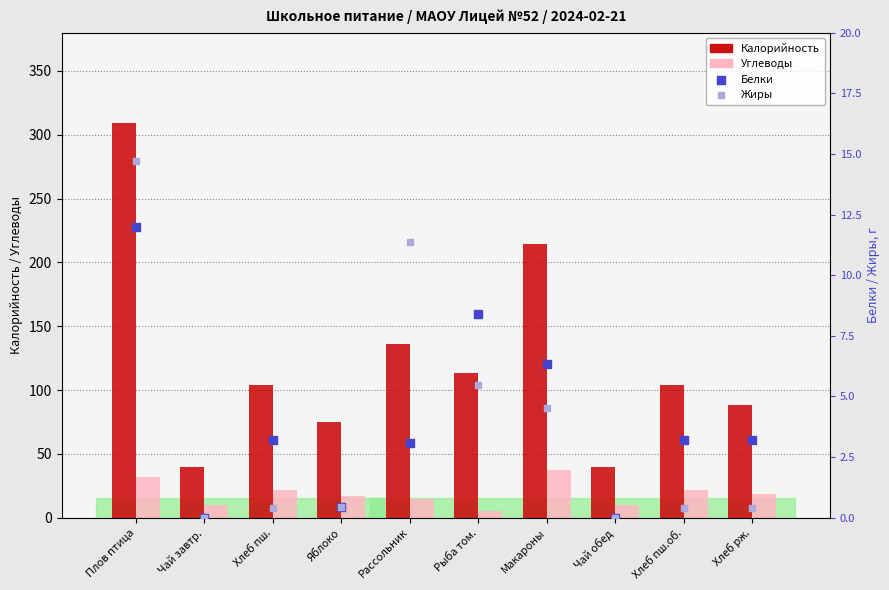

At how many categories does at least one series exceed 85?

7